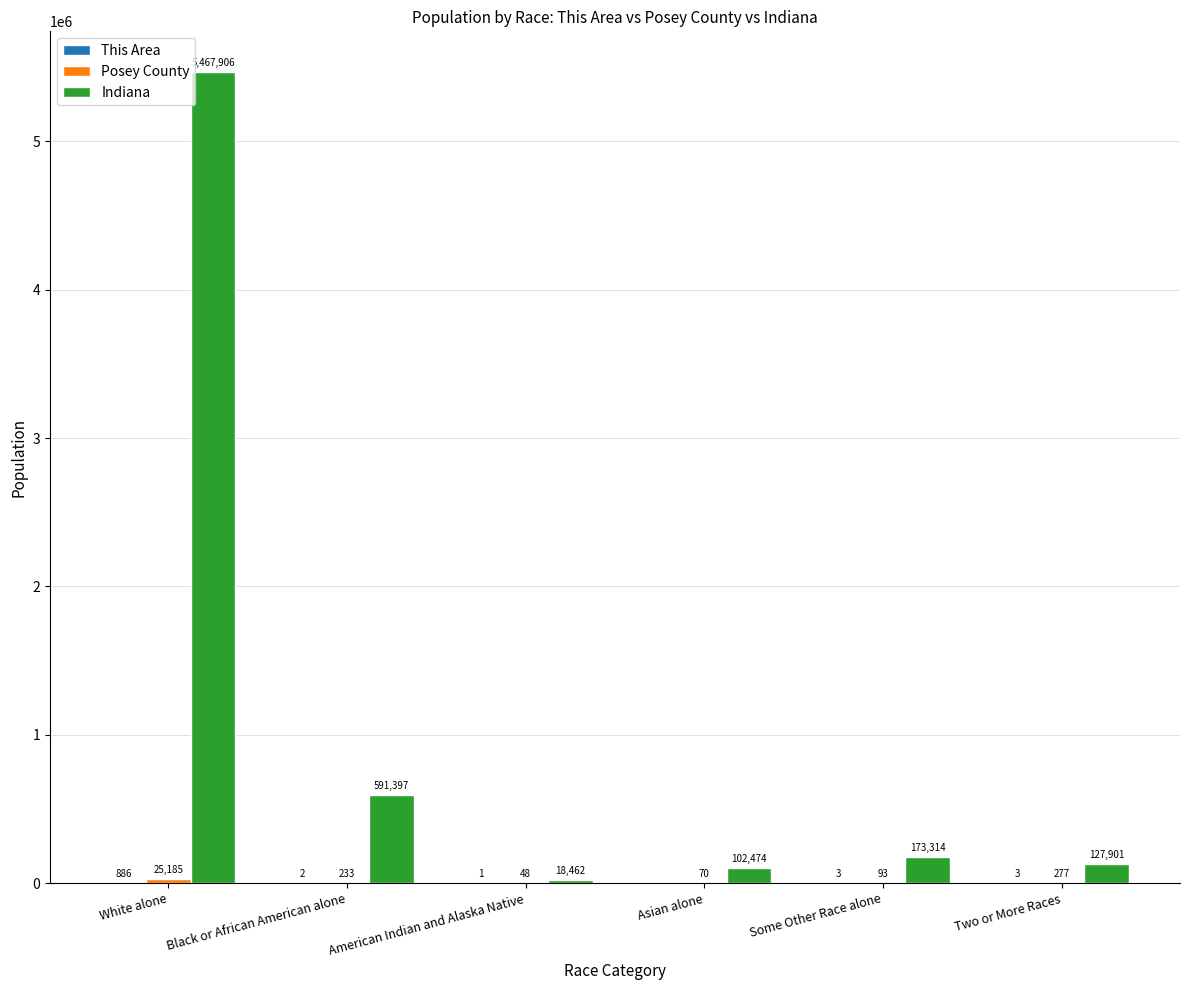

True or false: Indiana has a value of 18462 at American Indian and Alaska Native.

True